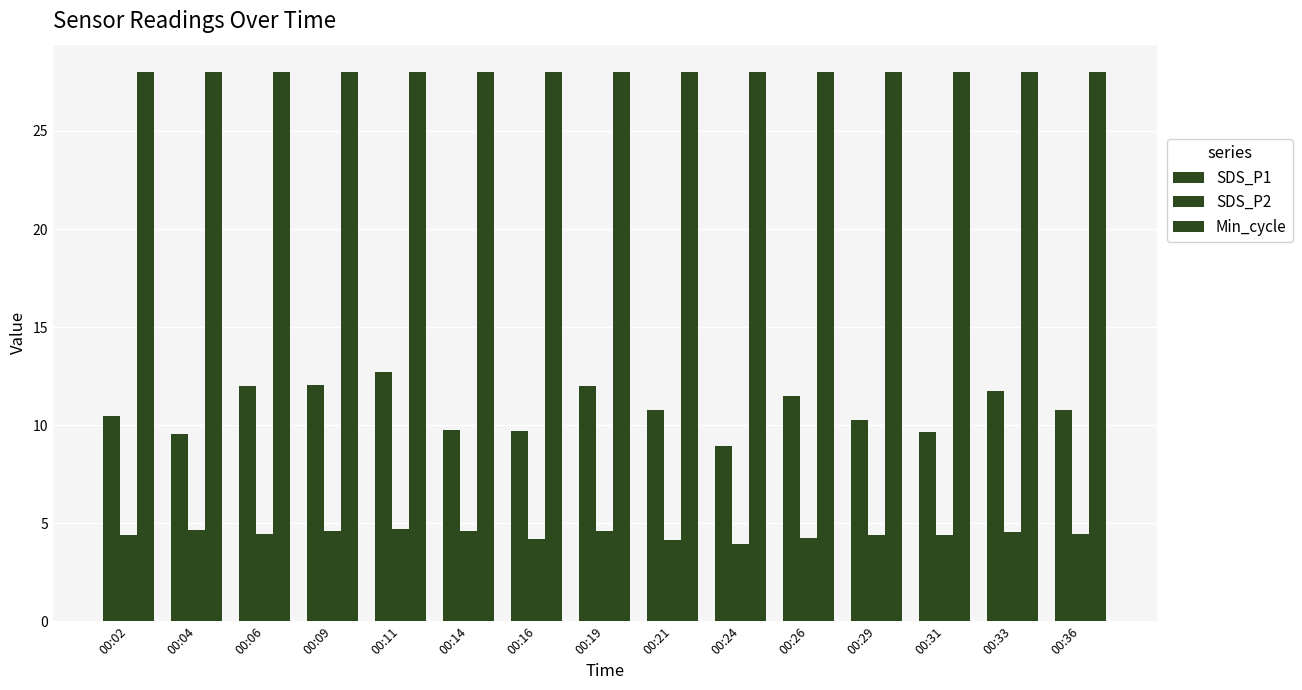

What is the minimum value for SDS_P2?

3.9